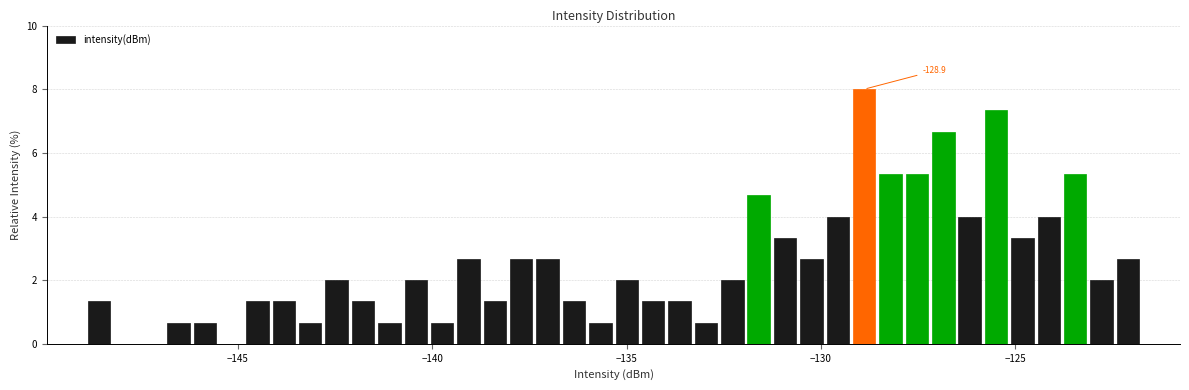

Around what value on the x-axis is the tallest bar? Give the approximate position of its centre, as read against the axis.

-129.0